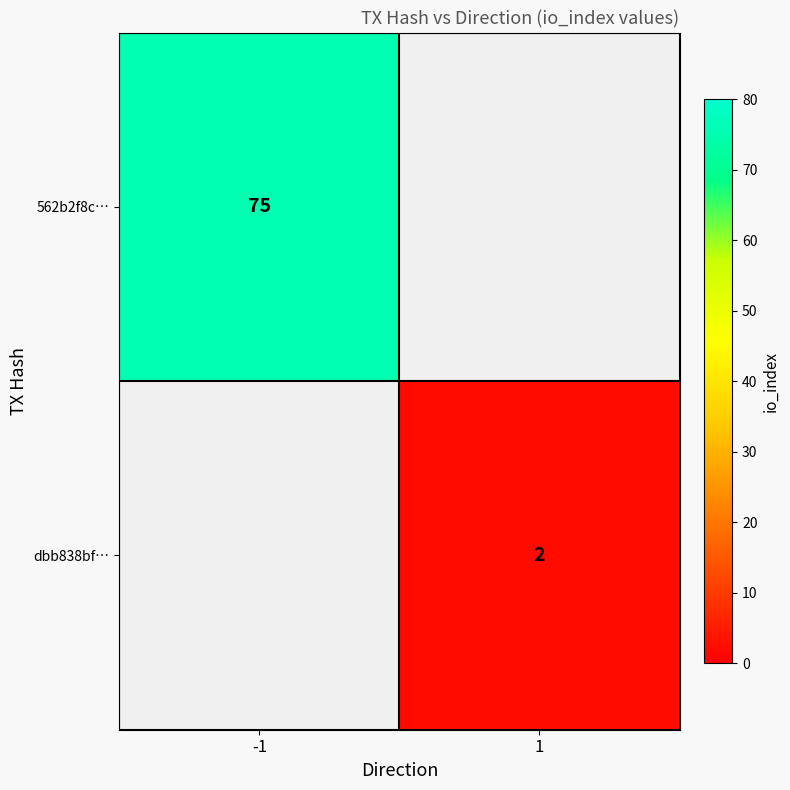

True or false: dbb838bf… has a value of 1 at 1.

False